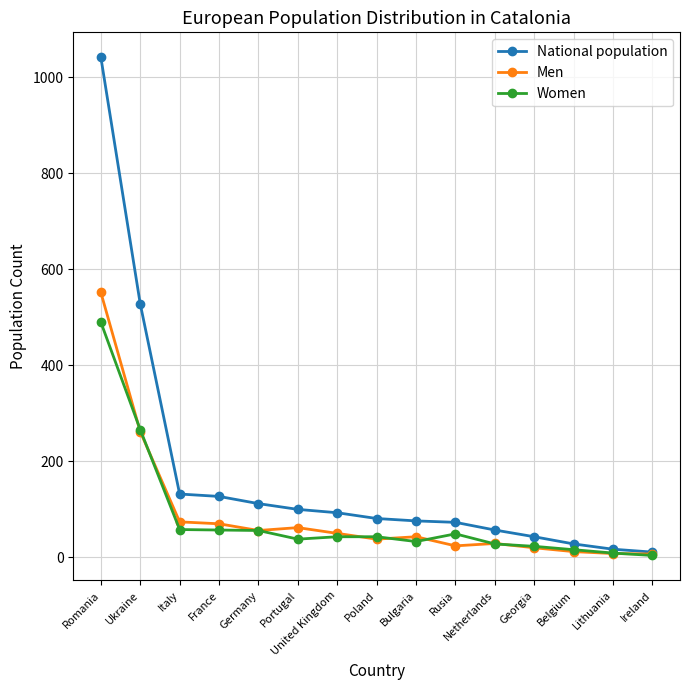

List the series in order of their peak value, lowest first.

Women, Men, National population